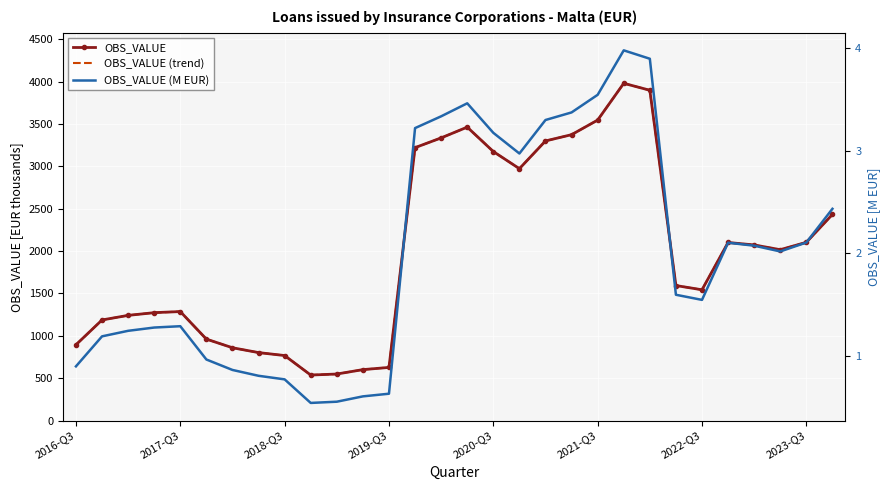

How many lines are shown in the chart?

3